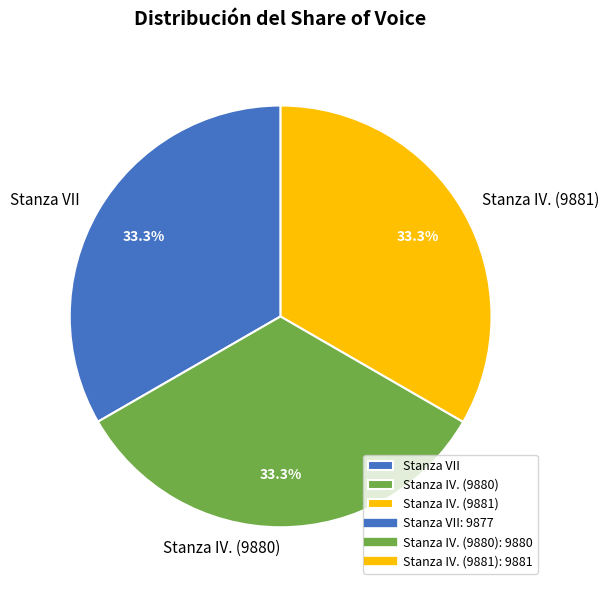

To the nearest percent, what percentage of the pie is Stanza VII?

33%